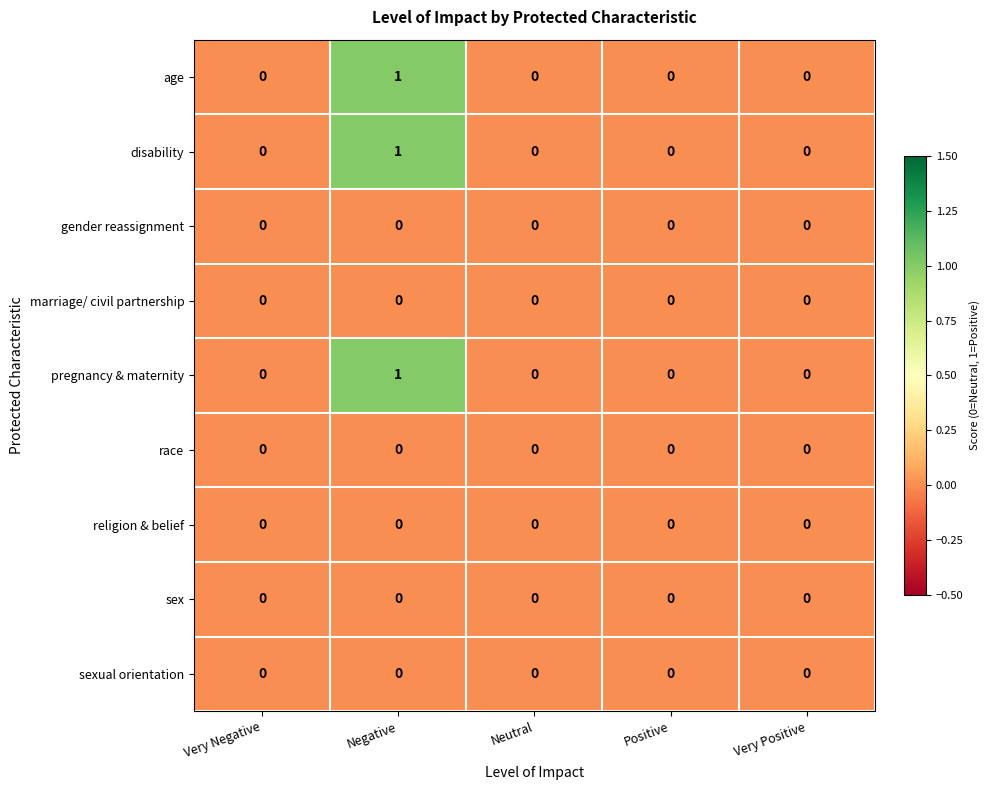

What is the total value across all series at Negative?

3